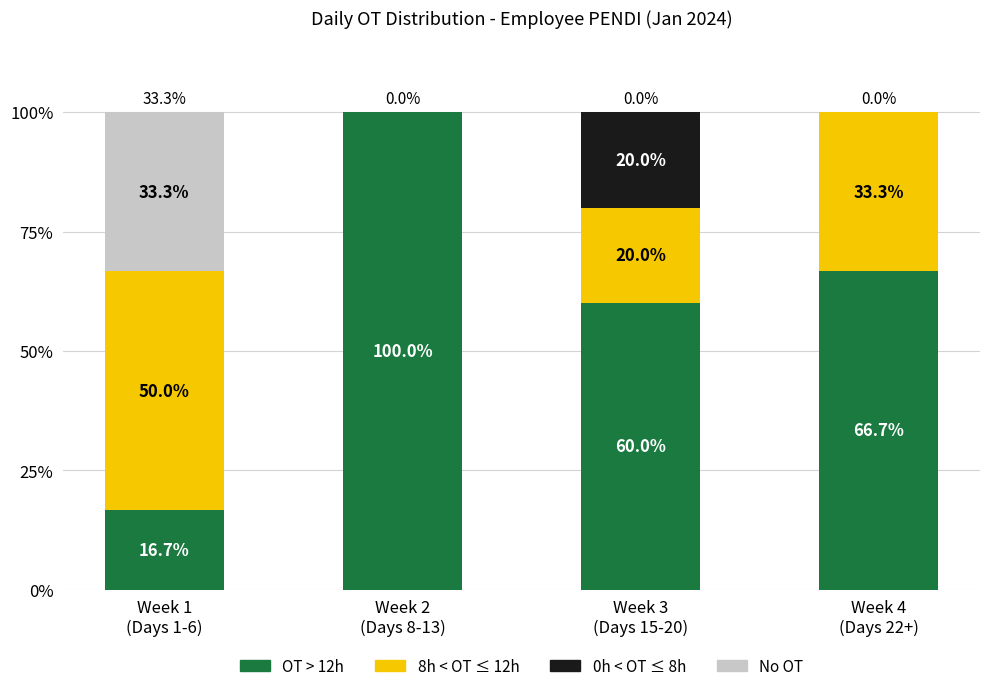

What is the maximum value for OT > 12h?

100.0